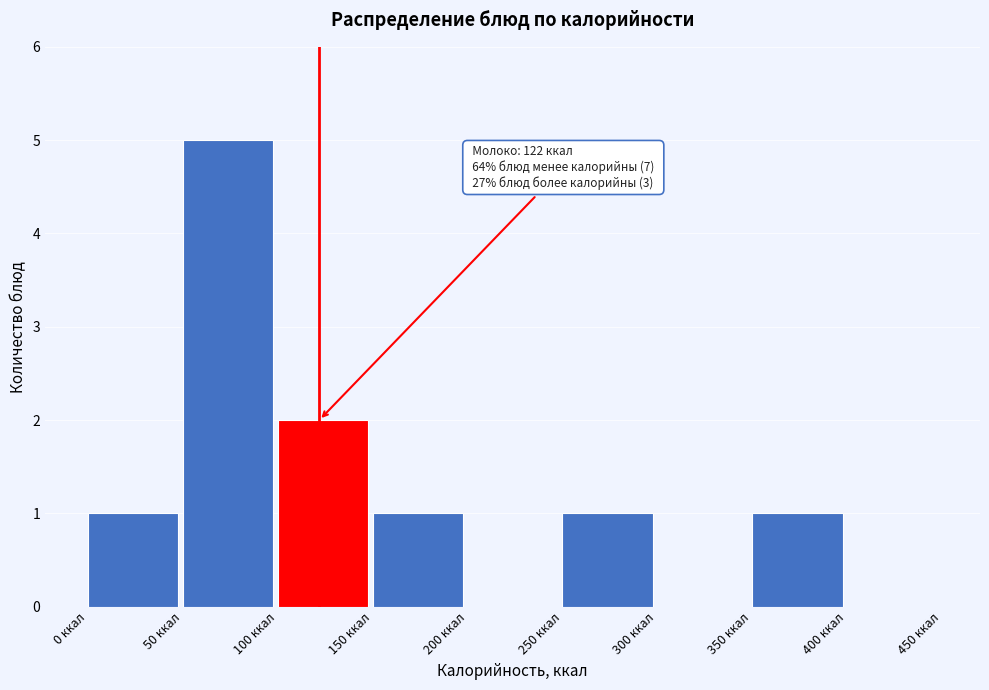

Over which range of the x-axis is the bar tallest?

50 to 100